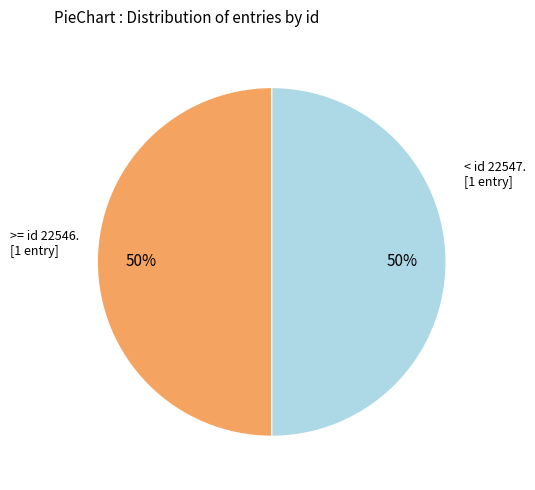

Count the number of slices in the pie.

2